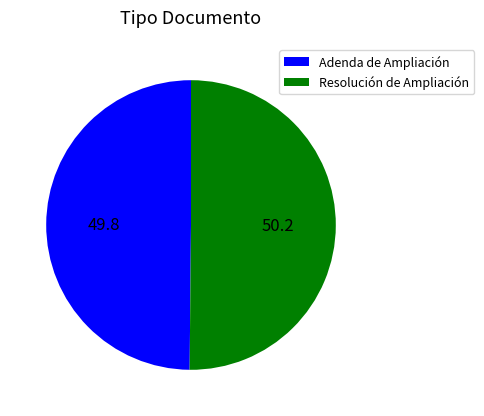

Is the sum of Resolución de Ampliación and Adenda de Ampliación greater than half?

Yes